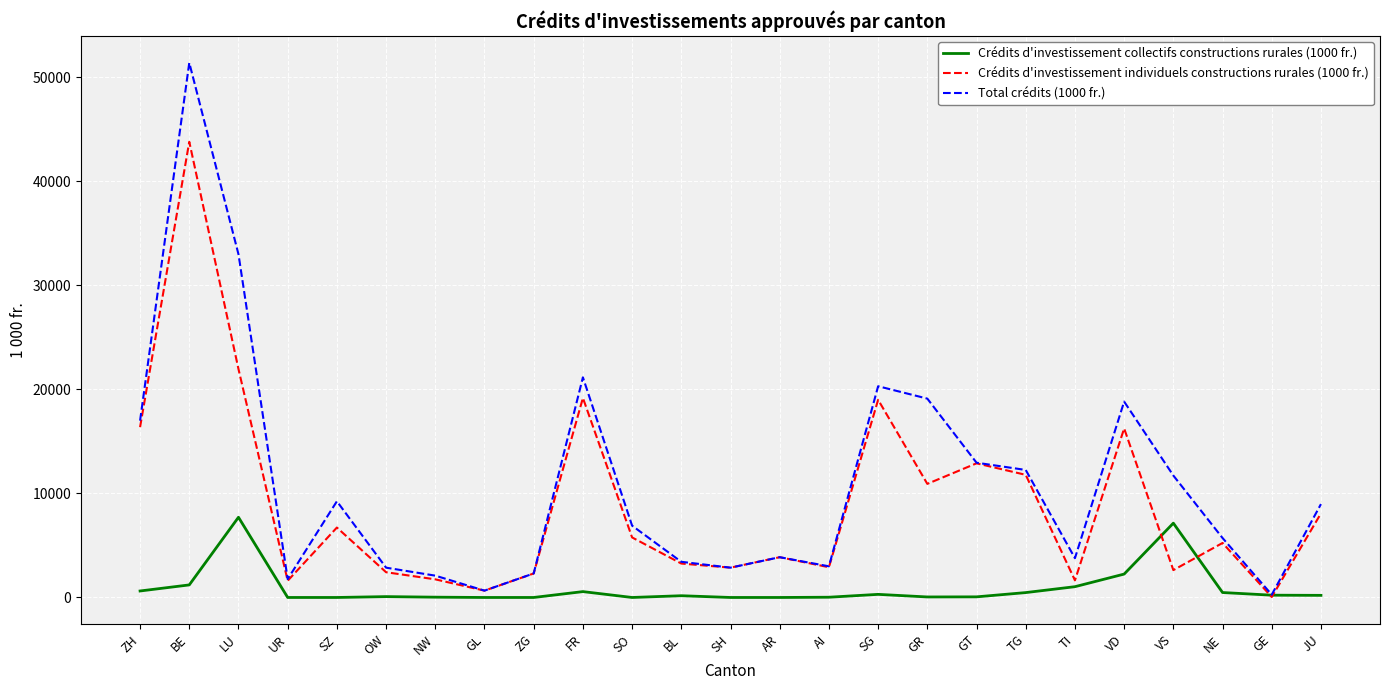

Does the chart have visible grid lines?

Yes